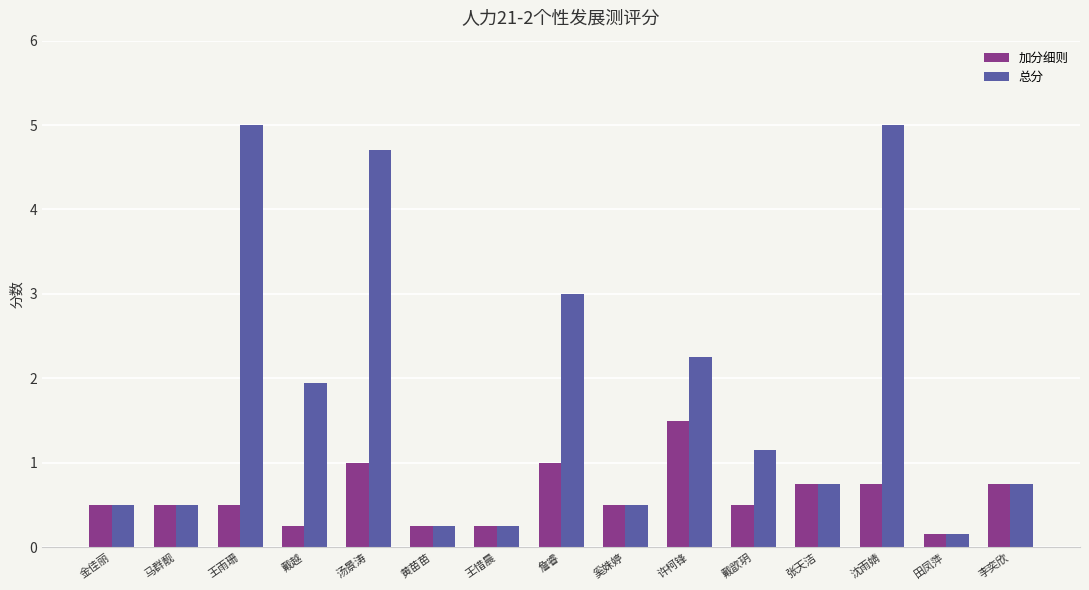

What is the approximate value of 总分 at 张天洁?

0.8